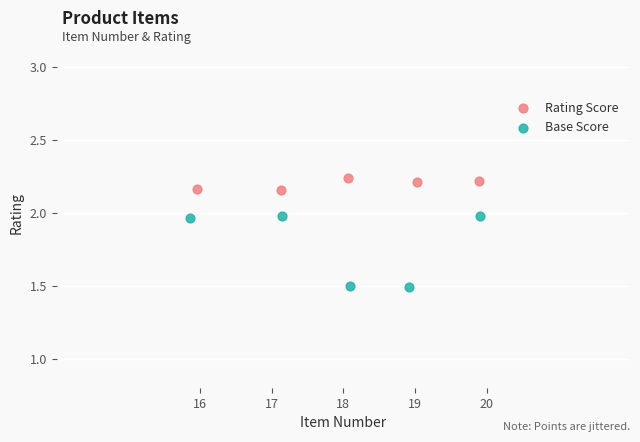

Which series reaches the minimum Y coordinate?

Base Score